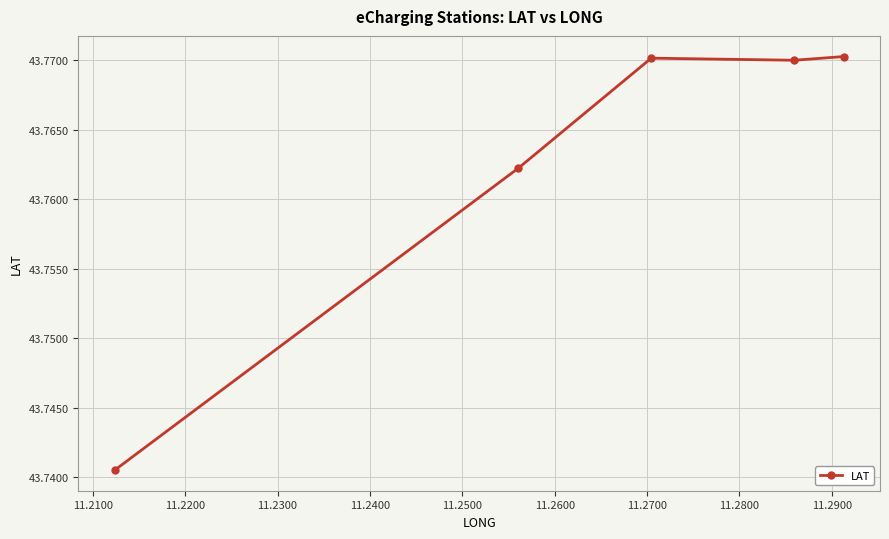

True or false: there are more than 1 points higher than both neighbors.

False